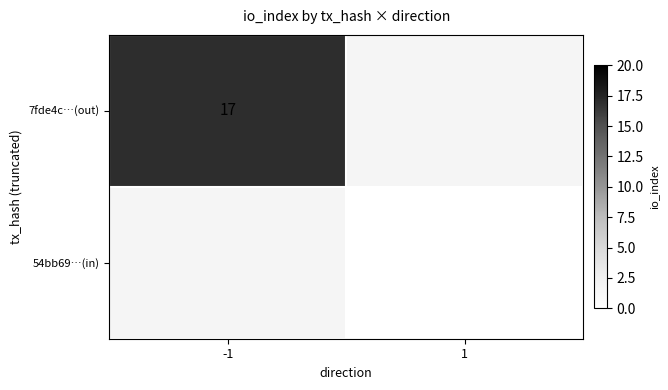

The value of 7fde4c…(out) at -1 is 17. True or false?

True